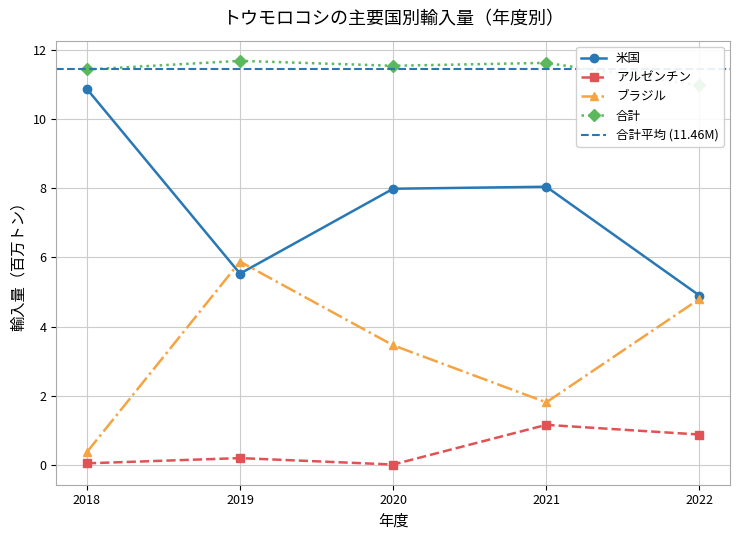

At 2022, list the series in order from largest to smallest.

合計, 米国, ブラジル, アルゼンチン